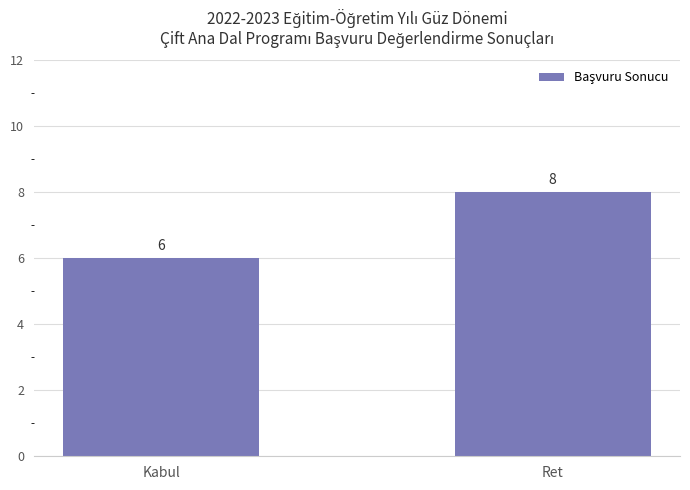

What is the label of the 2nd bar from the left?

Ret